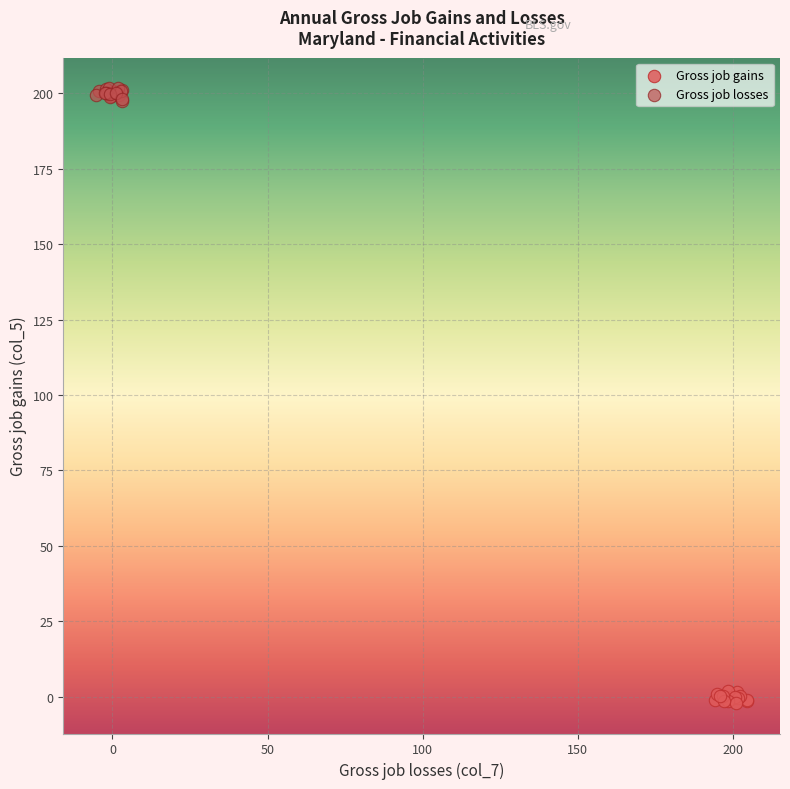

Which series contains the highest Y value?

Gross job losses